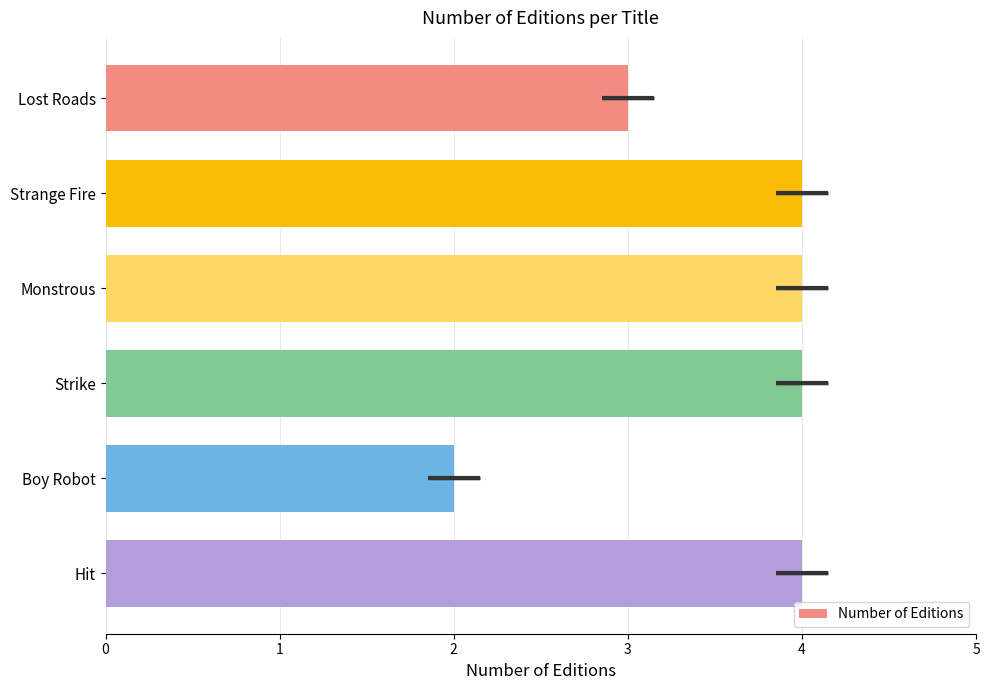

What is the value of the 4th bar from the left?

4